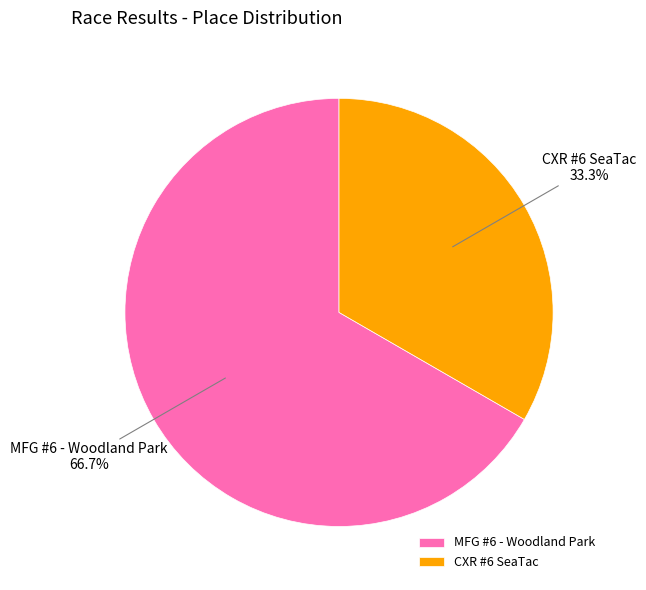

What is the smallest slice in the pie chart?

CXR #6 SeaTac